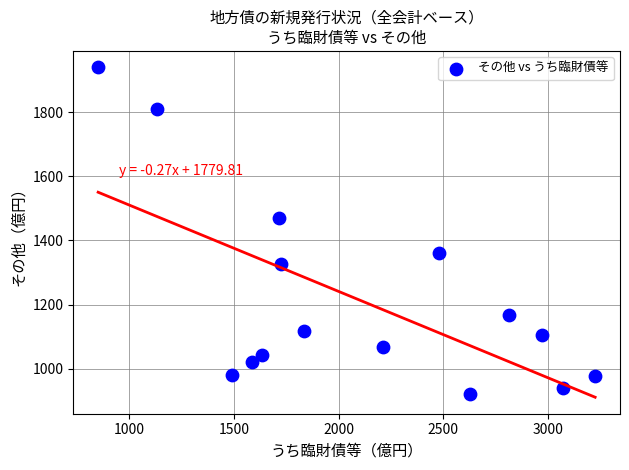

What is the range of Y values (max minus min)?

1019